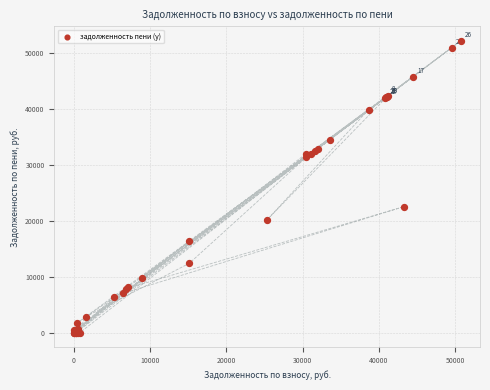

What Y value in the scatter plot is closest to 26112?

22537.7